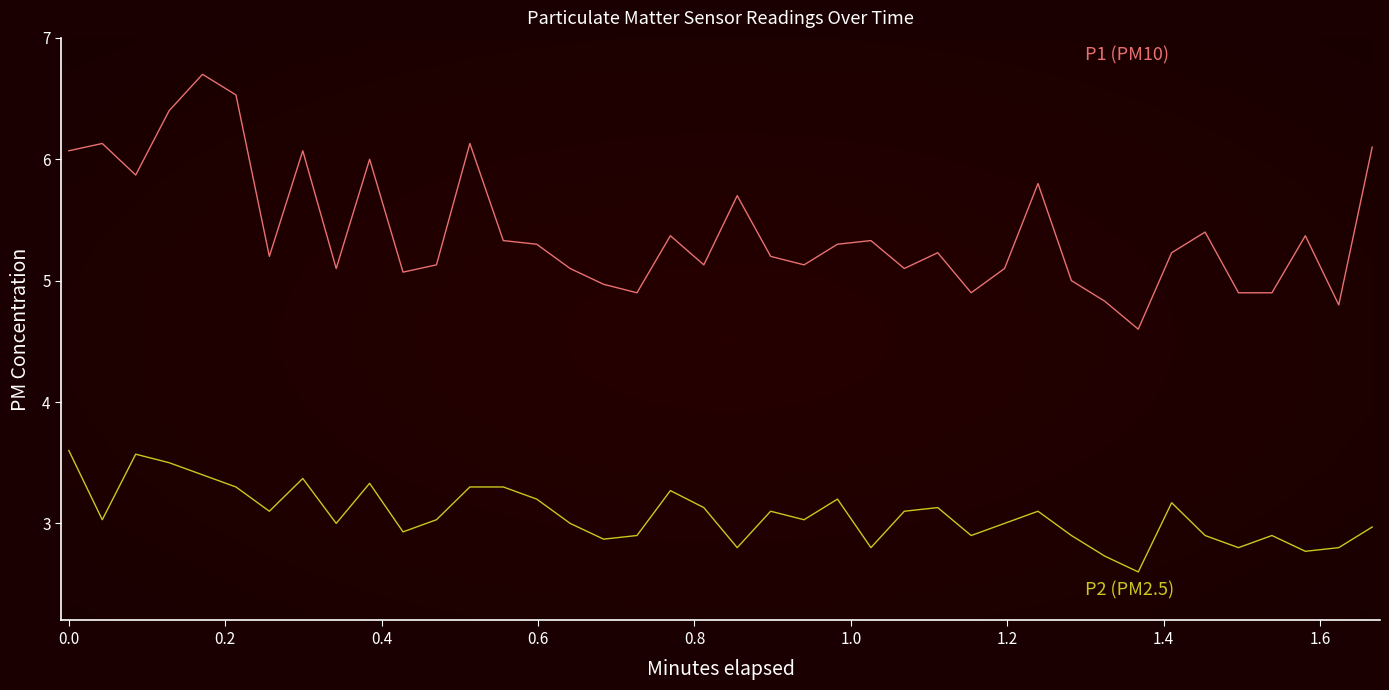

What is the maximum value shown in the chart?

6.7